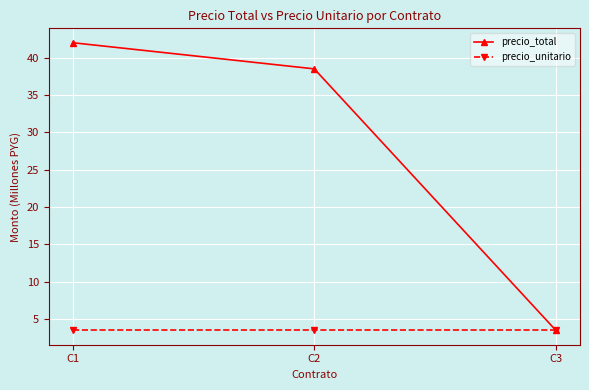

How many values in the precio_total series exceed 38?

2